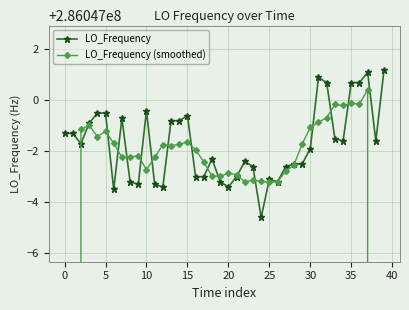

True or false: LO_Frequency has a value of 411736802.5 at 40.

False